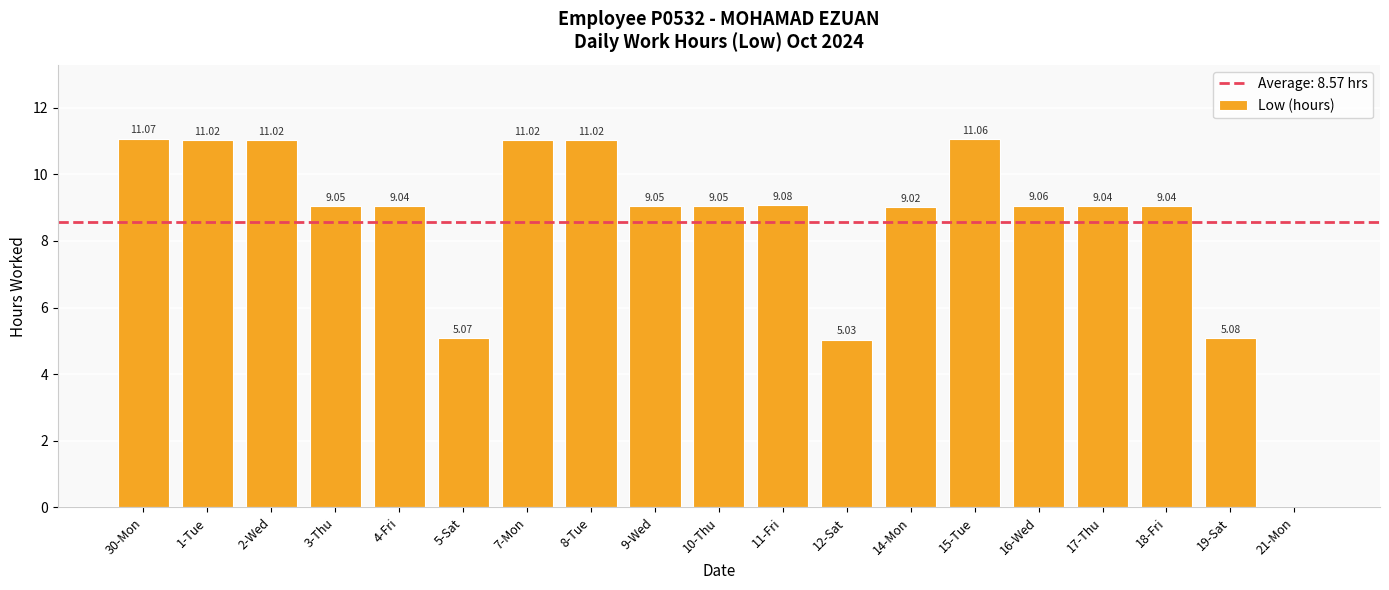

What is the sum of the values at 2-Wed and 19-Sat?

16.1